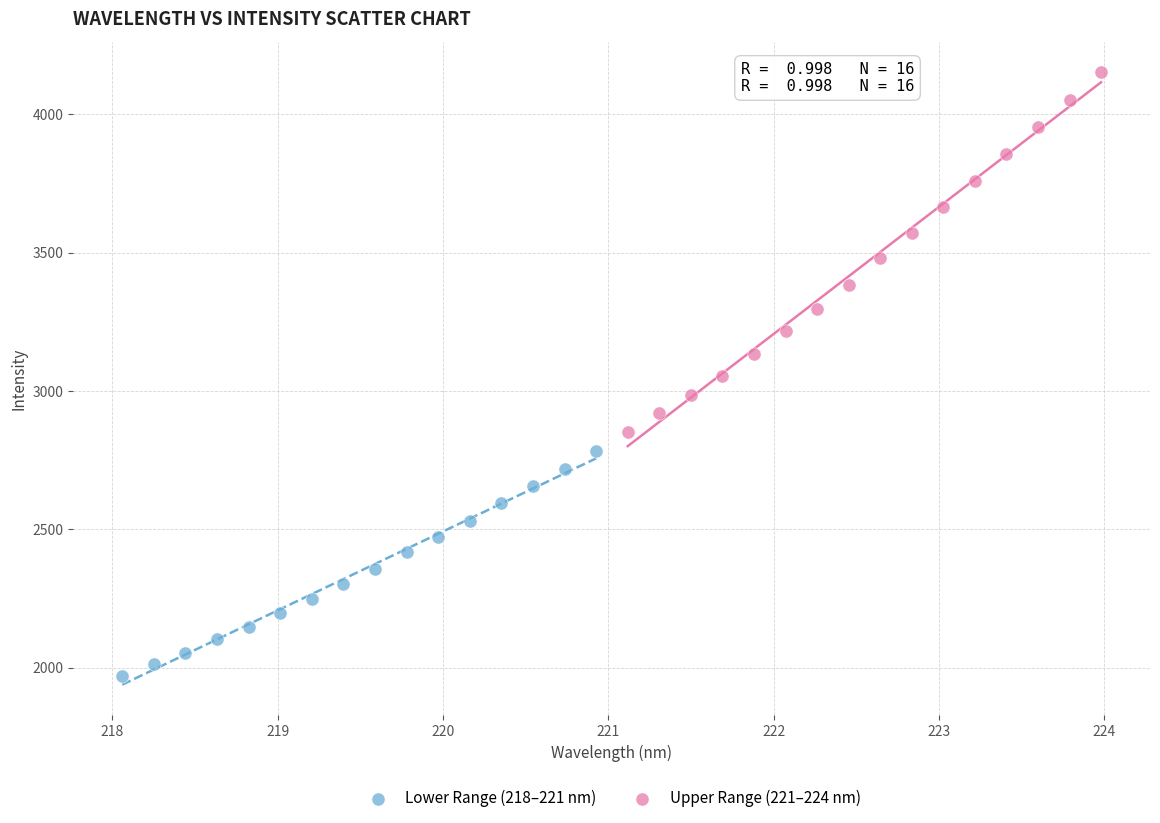

Which series reaches the minimum Y coordinate?

Lower Range (218–221 nm)